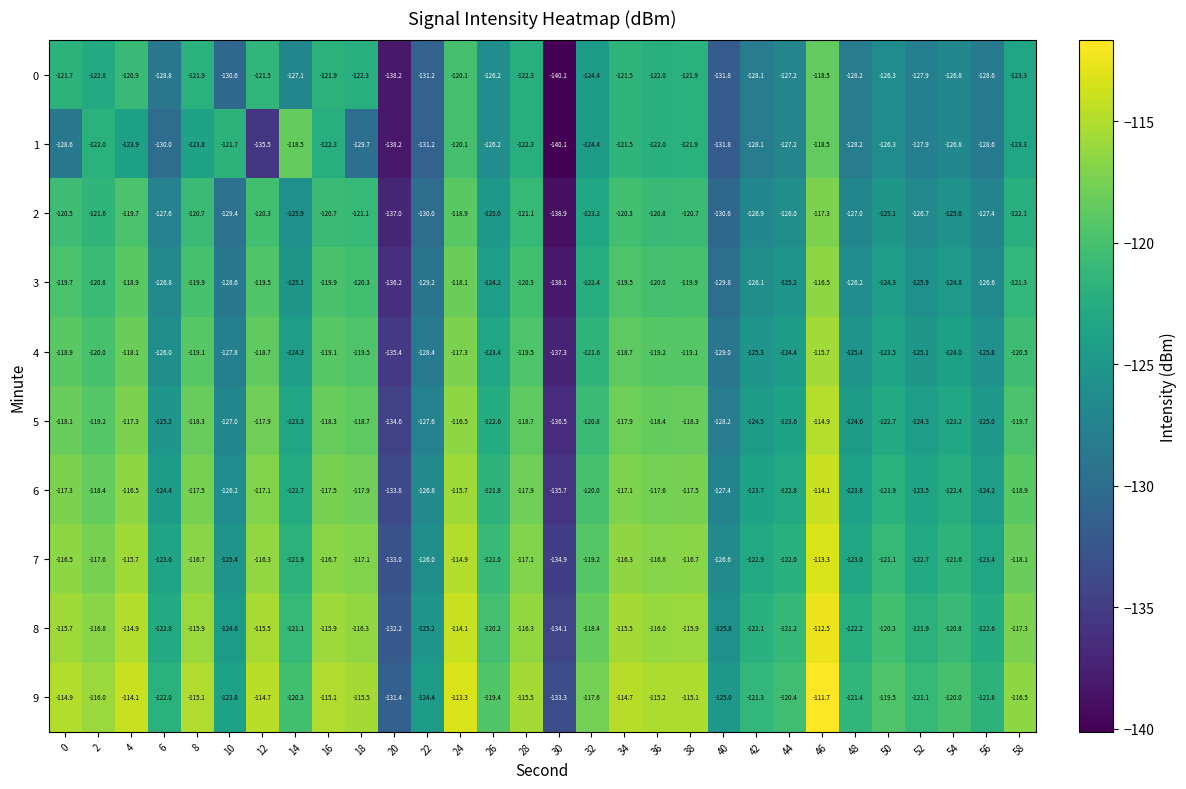

At which category is the sum across all series the highest?

46